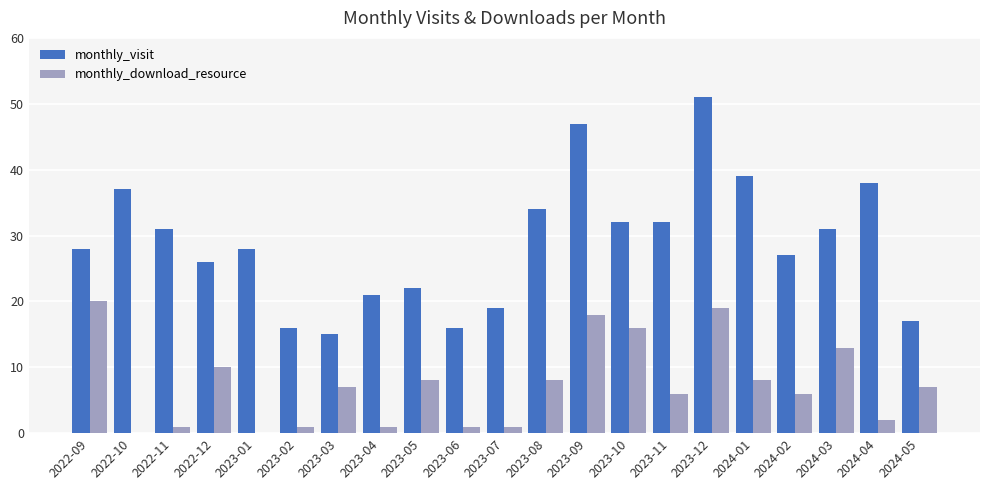

What is the difference between the monthly_download_resource values at 2023-02 and 2024-02?

5